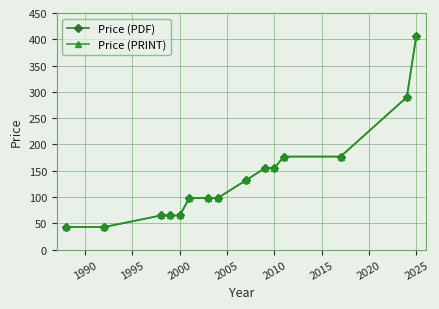

Is this an area chart (filled region under the line)?

No